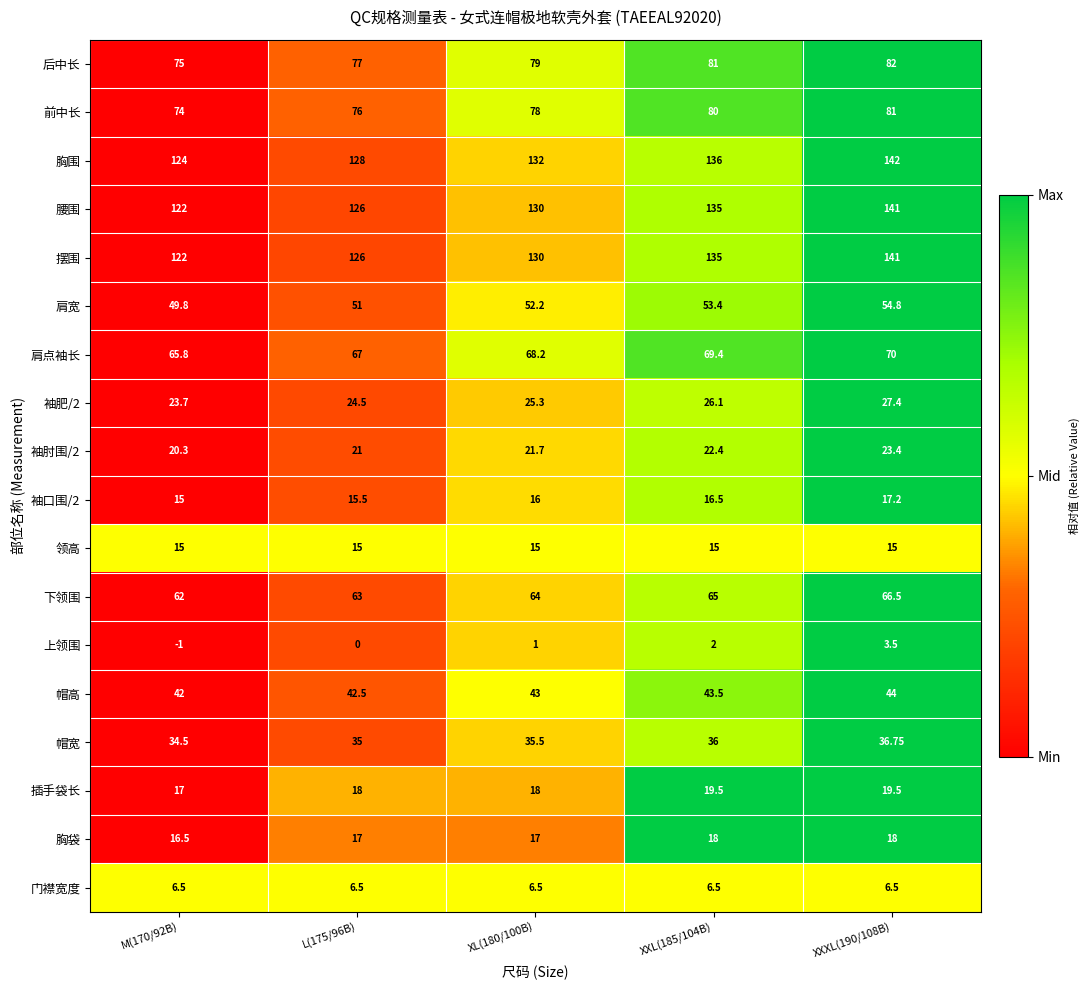

Is the value of 肩宽 at XXXL(190/108B) greater than the value of 领高 at XXXL(190/108B)?

Yes